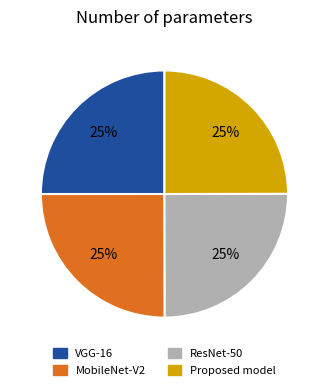

To the nearest percent, what is the average slice percentage?

25%